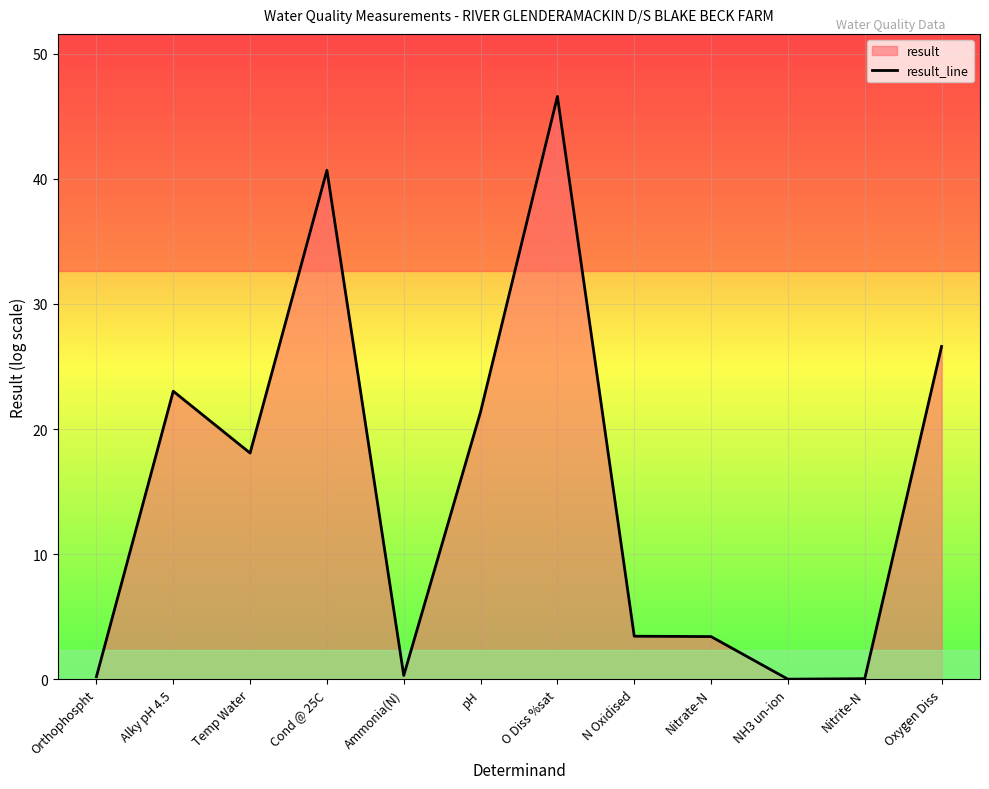

Is it true that the value at Nitrite-N is 0.0?

True